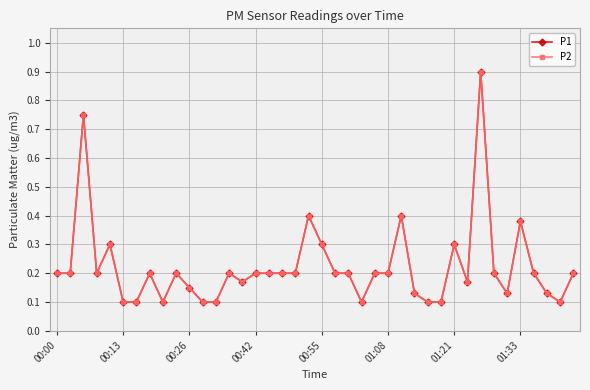

What is the greatest value displayed?

0.9